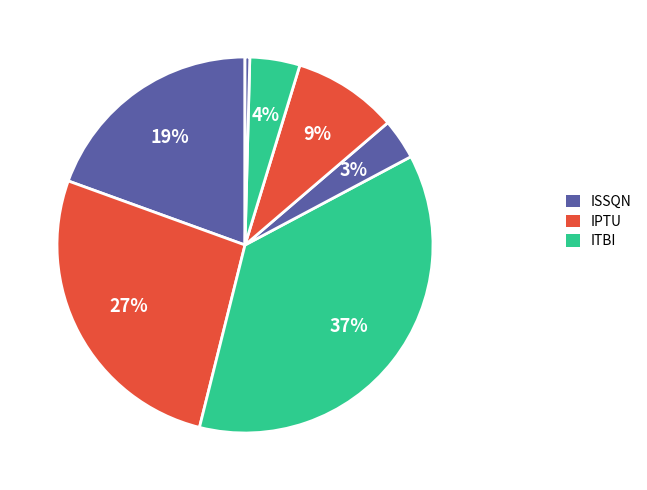

To the nearest percent, what is the difference between the largest and smallest slice percentages?

36%